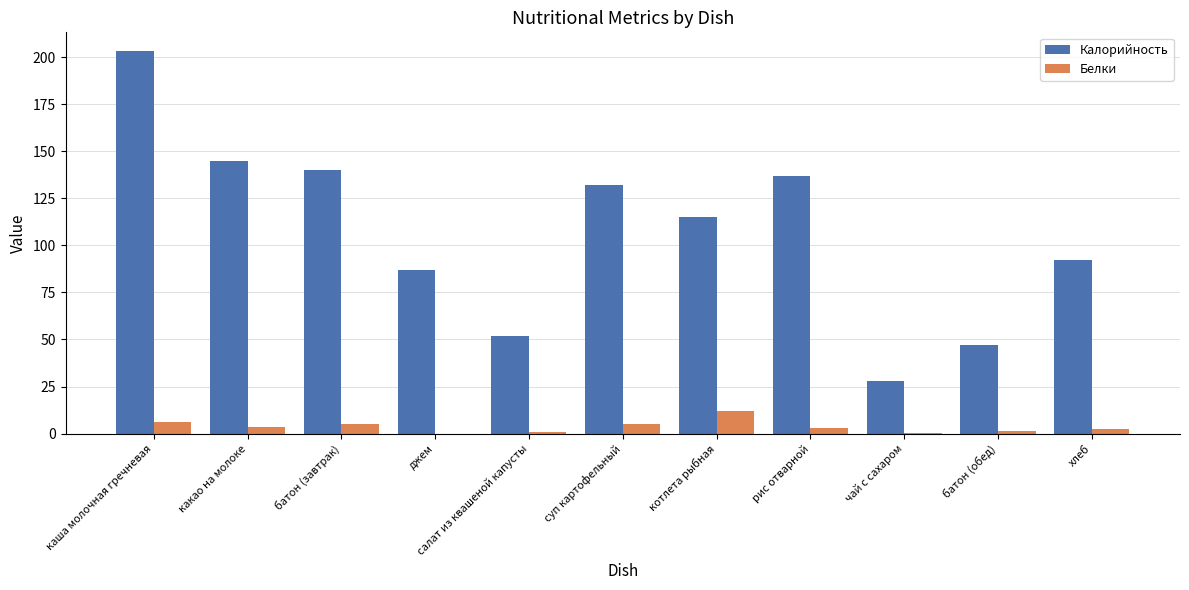

The value of Калорийность at какао на молоке is 145.0. True or false?

True